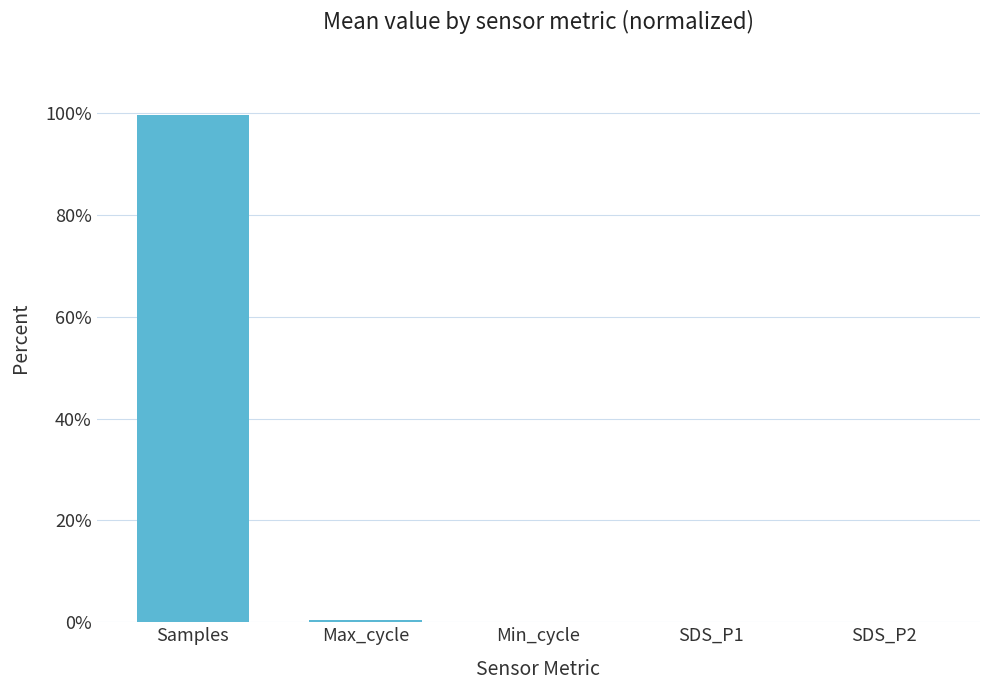

The value at Samples is 46.4. True or false?

False